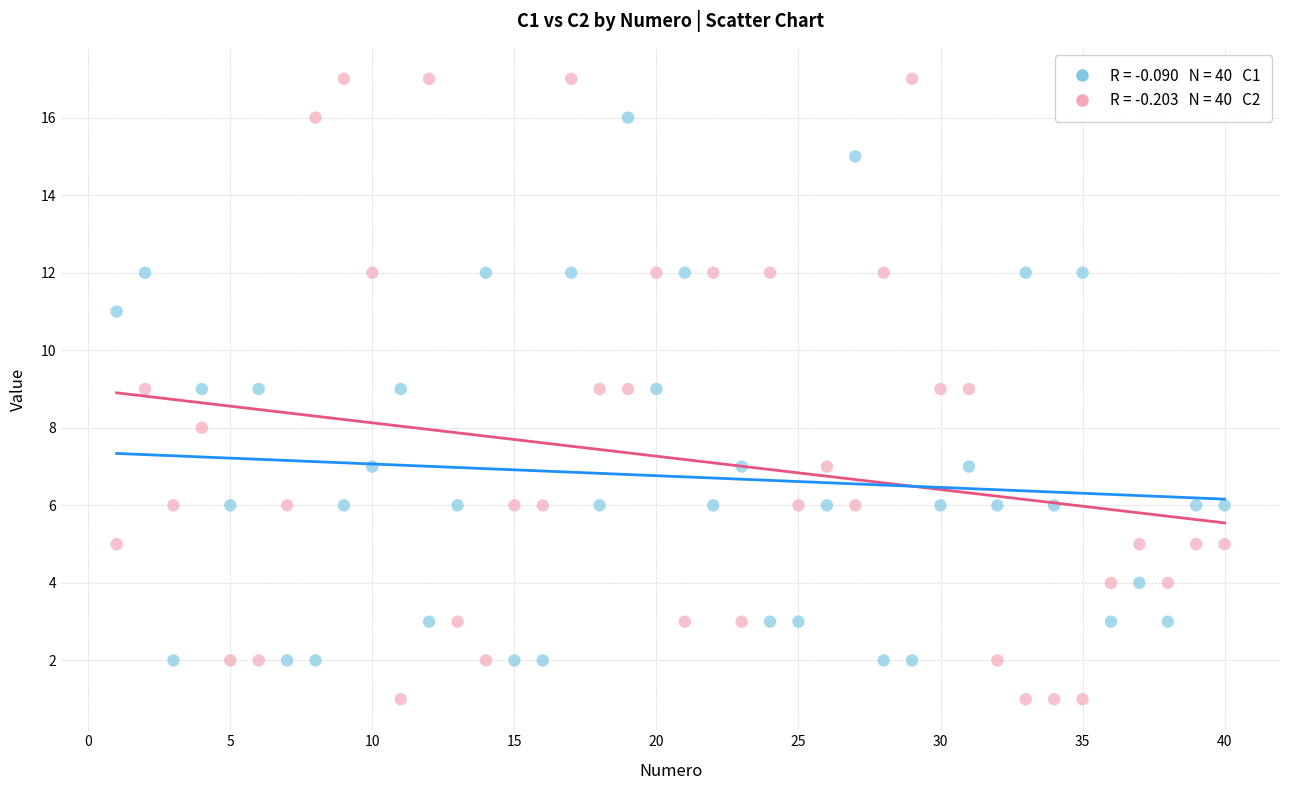

Across all data points, what is the range of Y values (max minus min)?

16